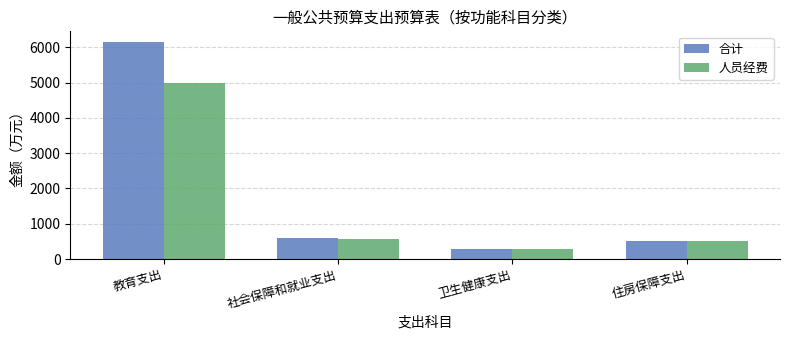

At which label is 合计 closest to 3210?

社会保障和就业支出